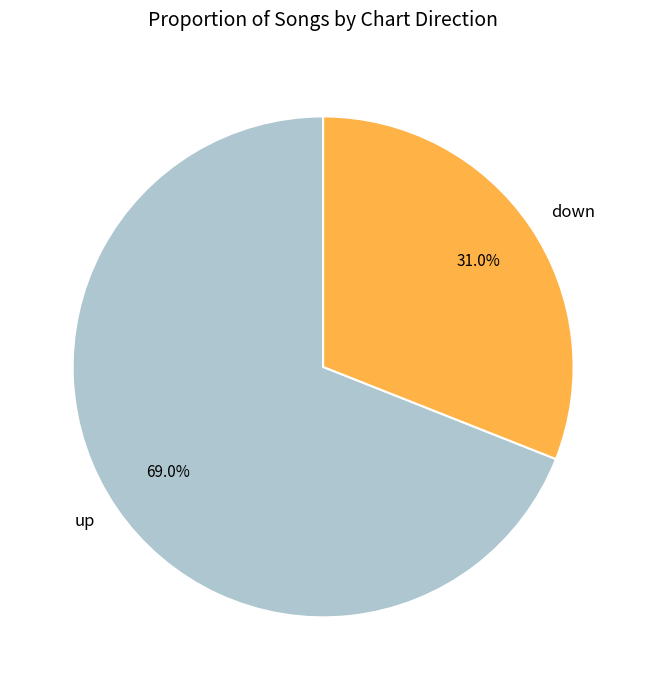

What portion of the pie excludes down?

69.0%